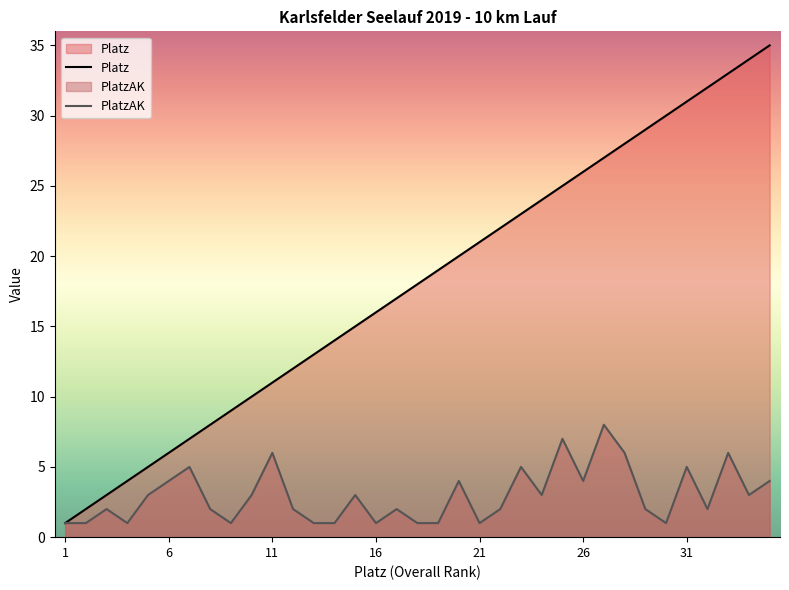

What is the value of the Platz point at the 30th from the left?

30